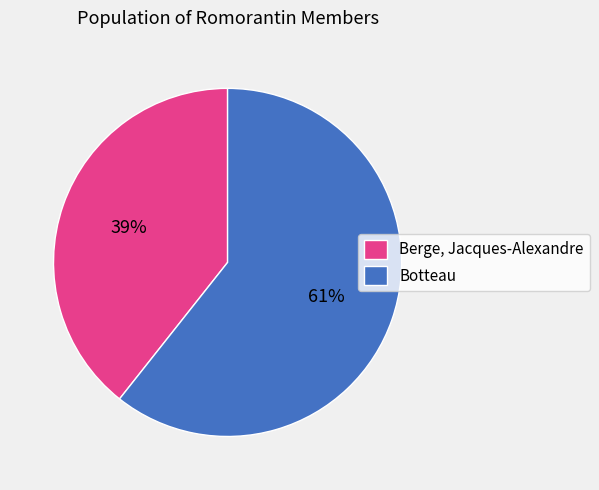

Count the number of slices in the pie.

2